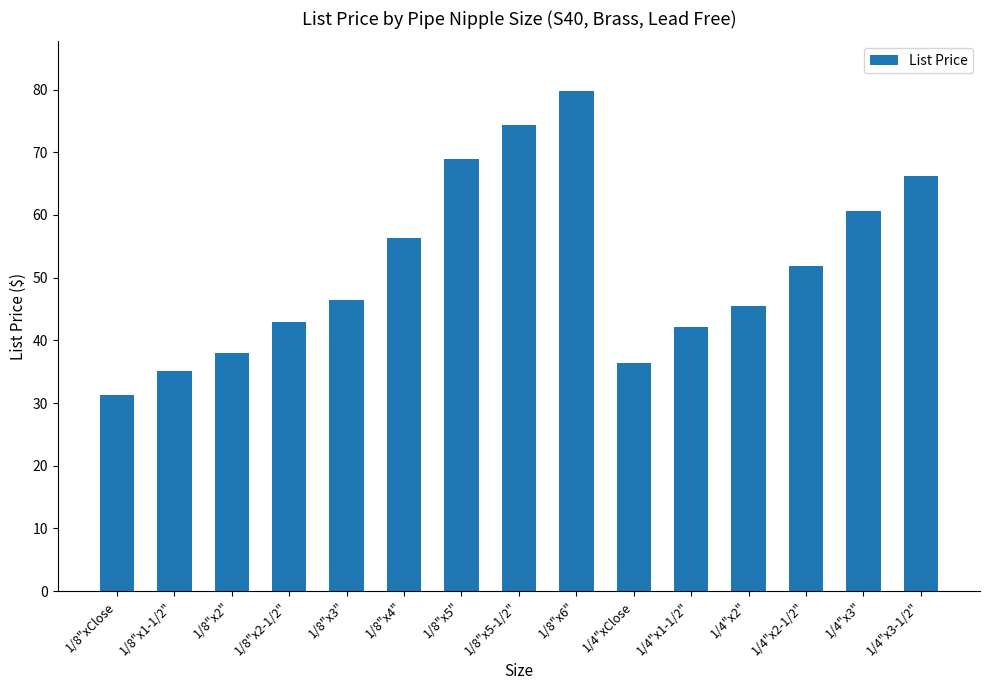

What is the sum of all values?

775.9